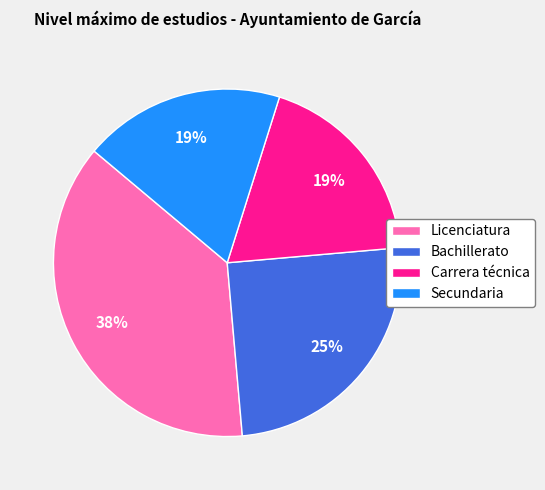

Does Bachillerato represent more than half of the total?

No